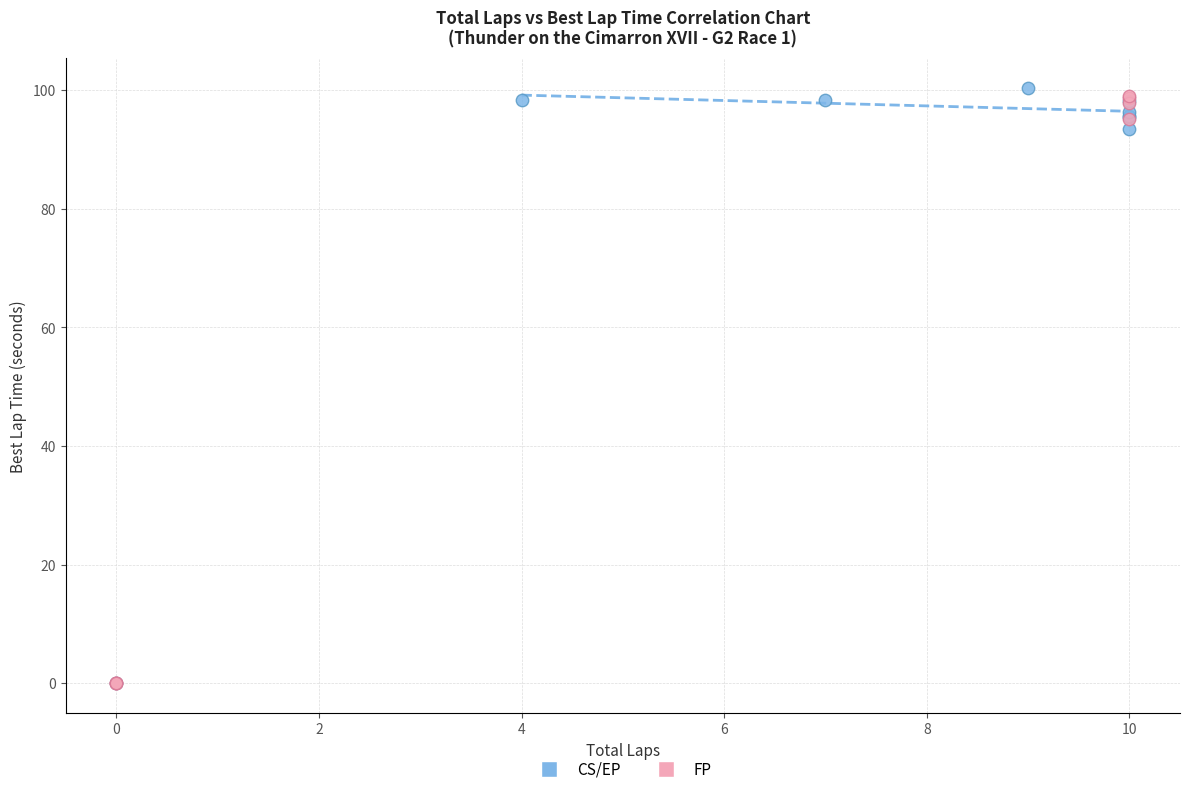

Which series reaches the maximum Y coordinate?

CS/EP